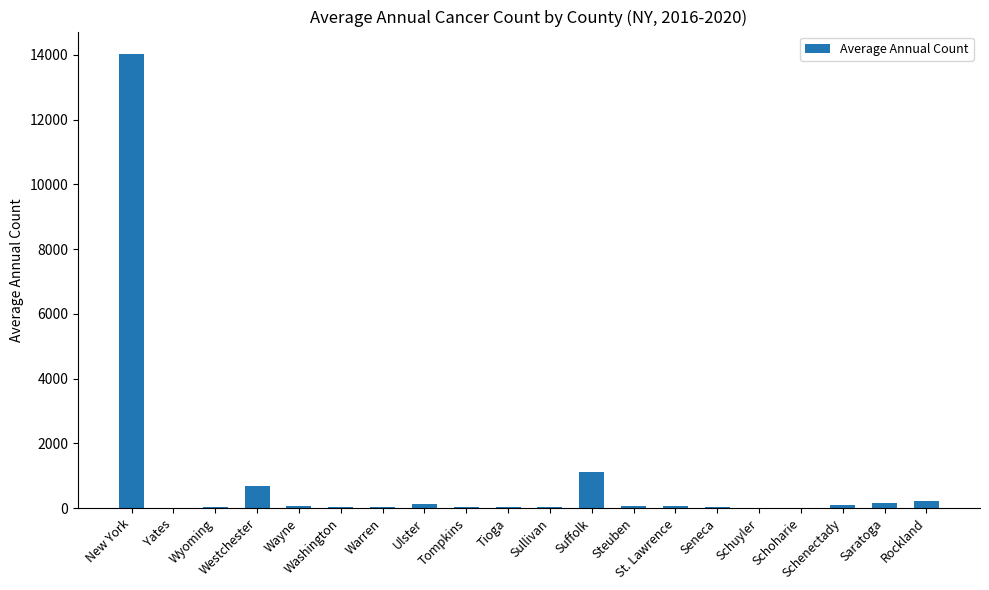

What is the sum of all values?

16919